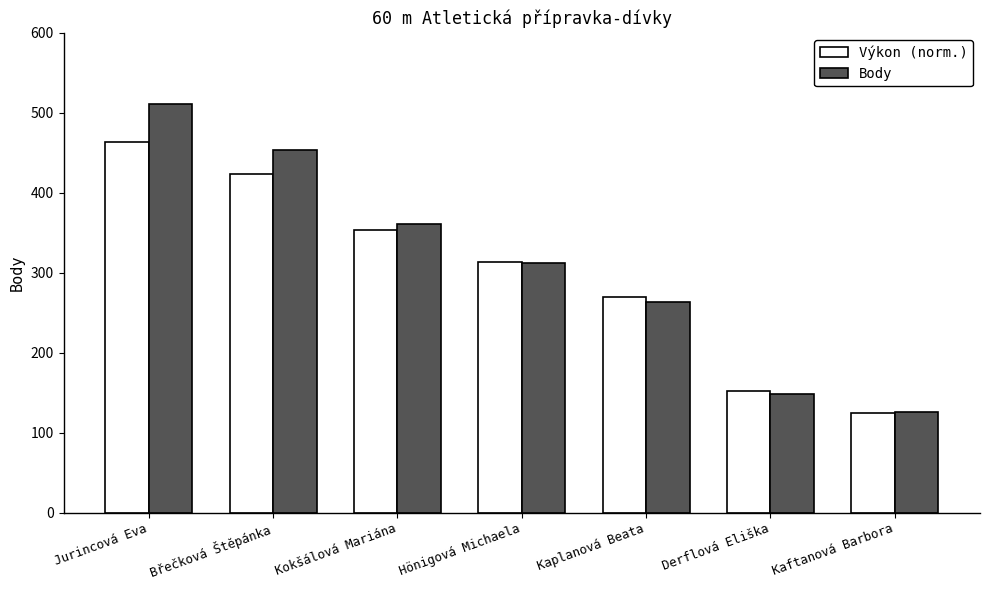

Which series has the largest range (max minus min)?

Body